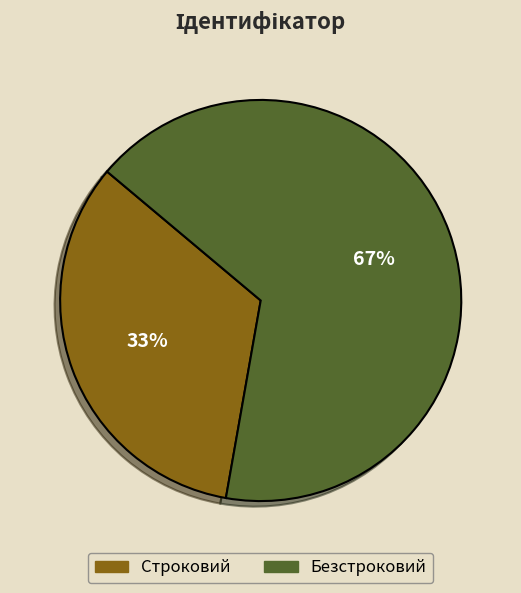

How many segments does this pie chart have?

2